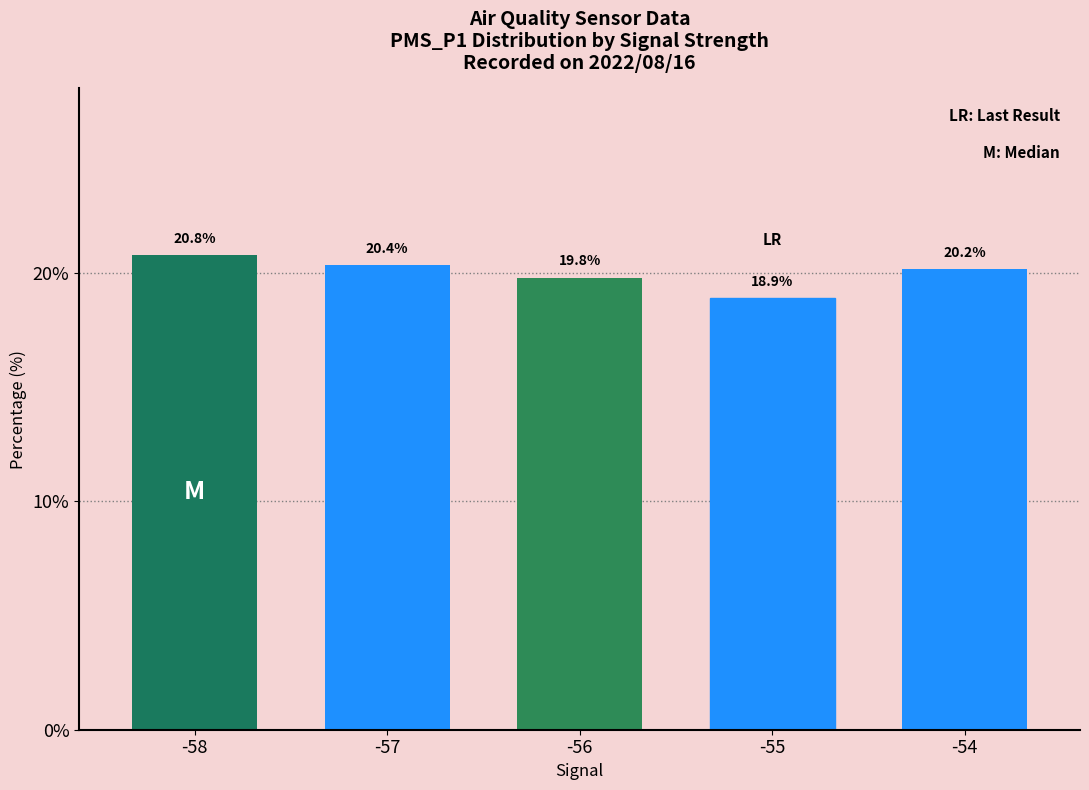

How many bars are there in total?

5